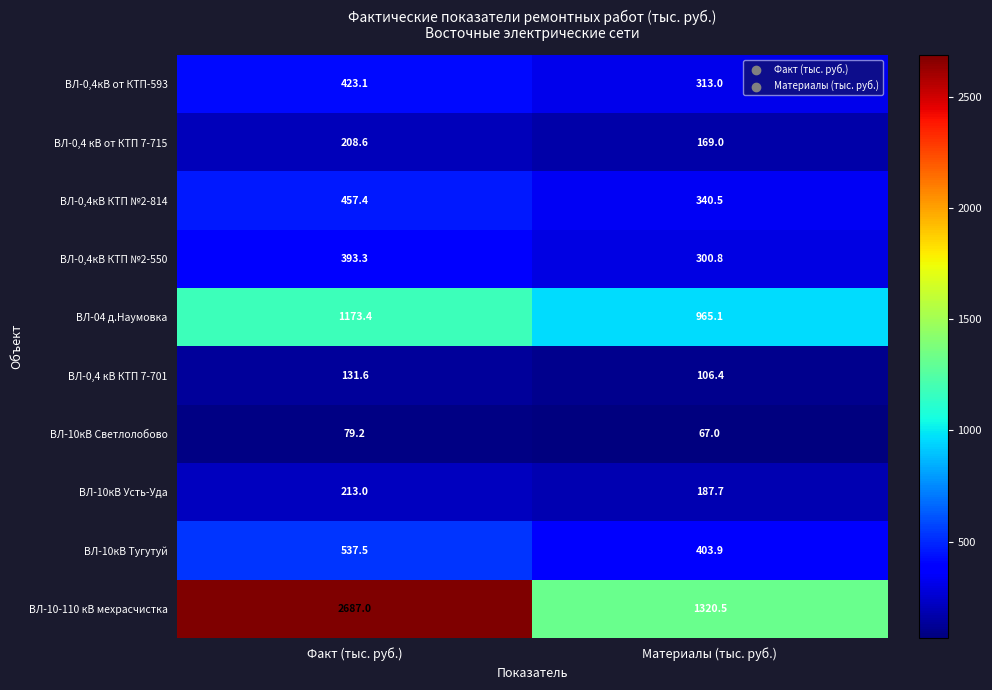

What is the sum of the ВЛ-0,4 кВ КТП 7-701 values at Материалы (тыс. руб.) and Факт (тыс. руб.)?

238.0